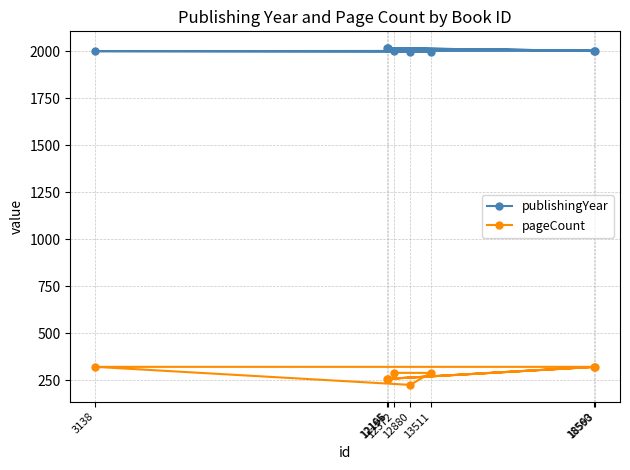

The publishingYear series shows 777 at 13511. True or false?

False